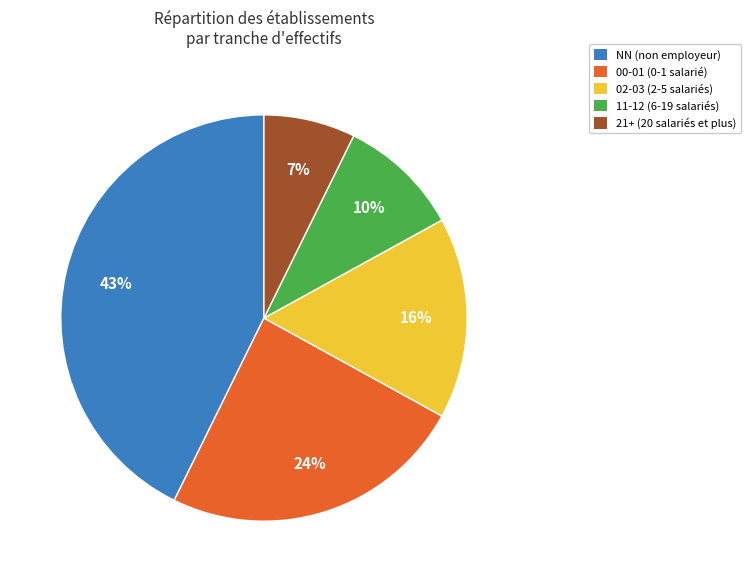

To the nearest percent, what is the combined percentage of NN (non employeur) and 00-01 (0-1 salarié)?

67%